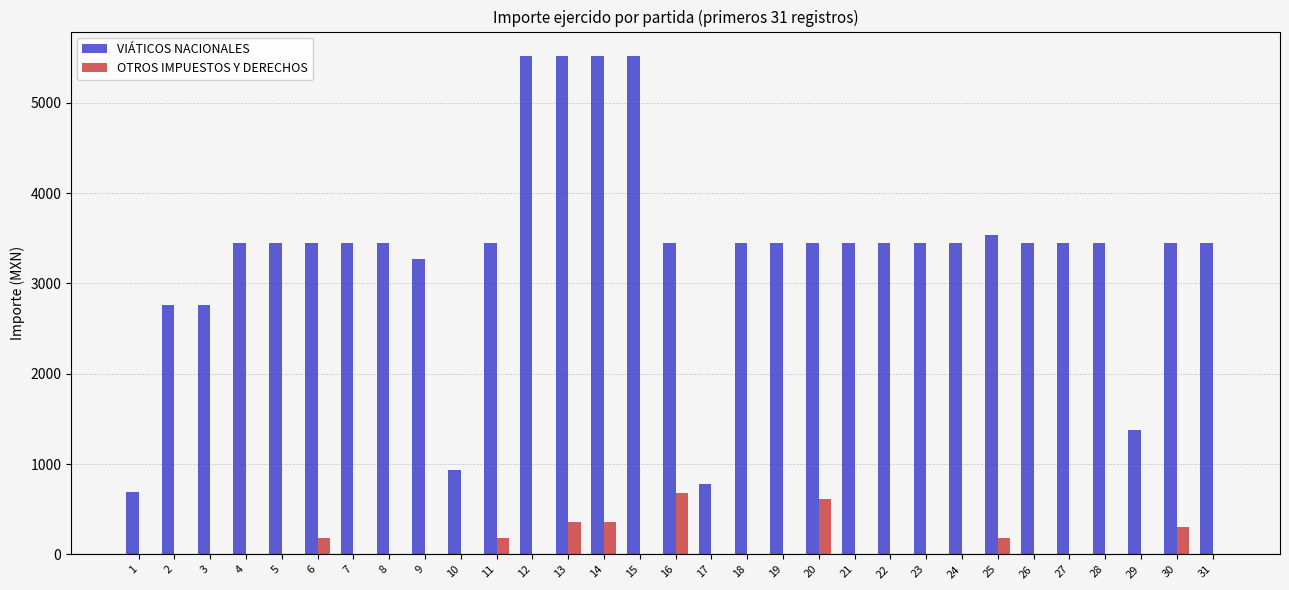

Are the bars grouped side by side (vs. stacked)?

Yes